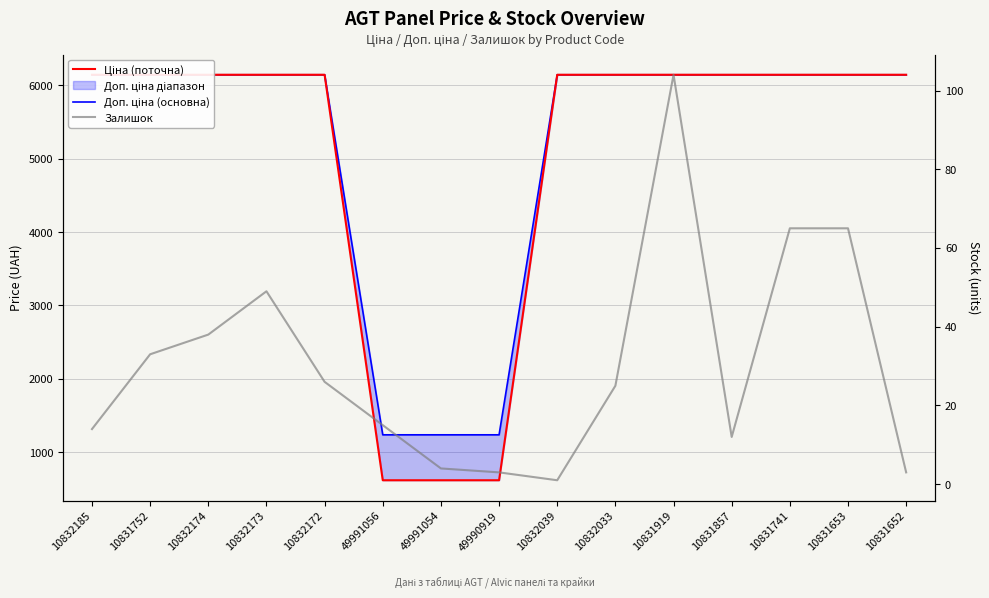

Is it true that Залишок (5-point avg) equals 26.0 at 10832172?

True